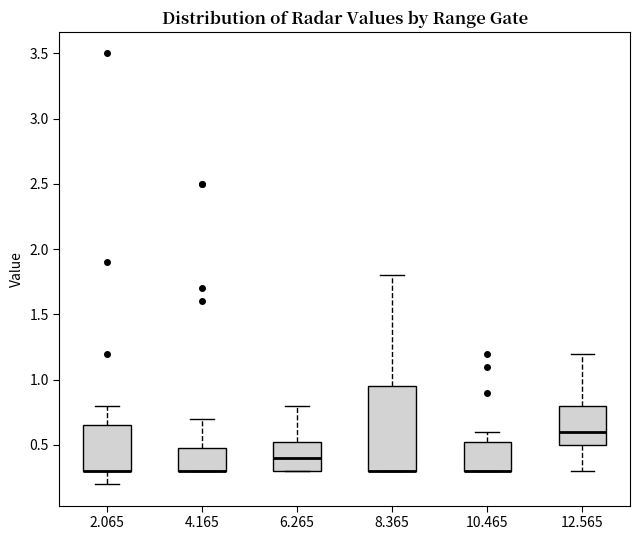

Reading left to right, transcribe this box plot: for each box, give where its median line is, the range the box spans, and where its two whiskers end, as read against the y-axis. The values are not printed on the chart, so give them approximately, as read against the axis.

2.065: median 0.30 (drawn on the box's lower edge), box 0.30 to 0.65, whiskers 0.20 to 0.80
4.165: median 0.30 (drawn on the box's lower edge), box 0.30 to 0.50, whiskers 0.30 to 0.70
6.265: median 0.40, box 0.30 to 0.55, whiskers 0.30 to 0.80
8.365: median 0.30 (drawn on the box's lower edge), box 0.30 to 0.95, whiskers 0.30 to 1.80
10.465: median 0.30 (drawn on the box's lower edge), box 0.30 to 0.55, whiskers 0.30 to 0.60
12.565: median 0.60, box 0.50 to 0.80, whiskers 0.30 to 1.20